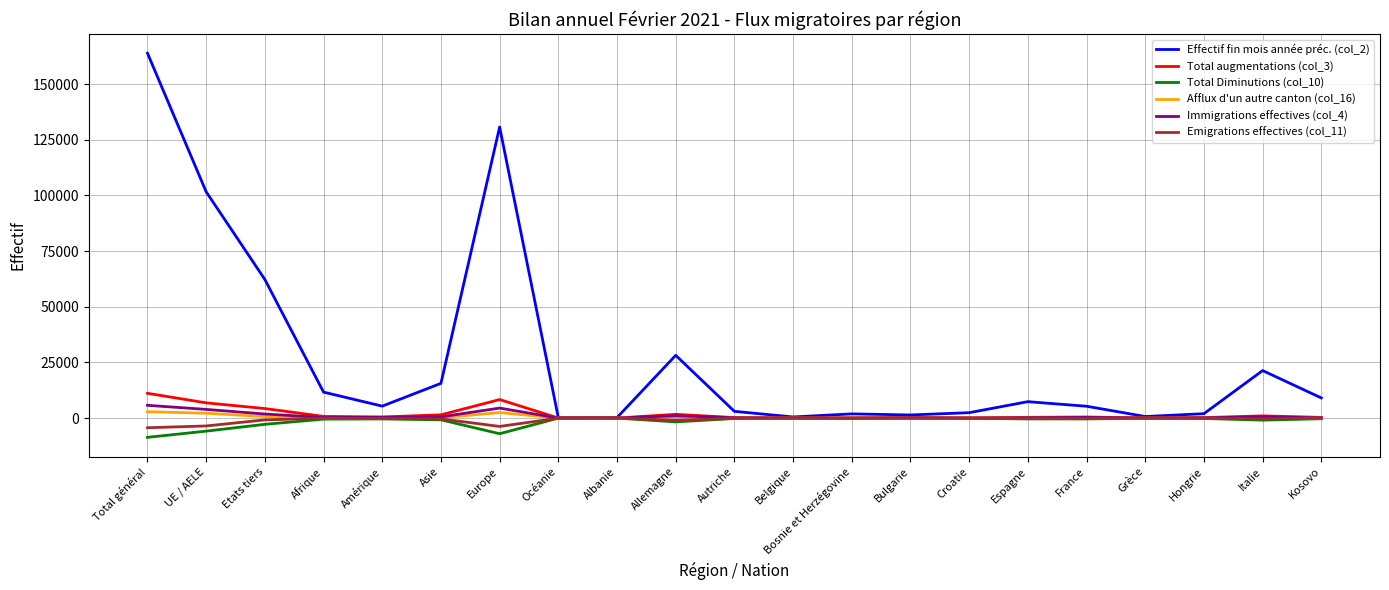

What are all the series names shown in the legend?

Effectif fin mois année préc. (col_2), Total augmentations (col_3), Total Diminutions (col_10), Afflux d'un autre canton (col_16), Immigrations effectives (col_4), Emigrations effectives (col_11)